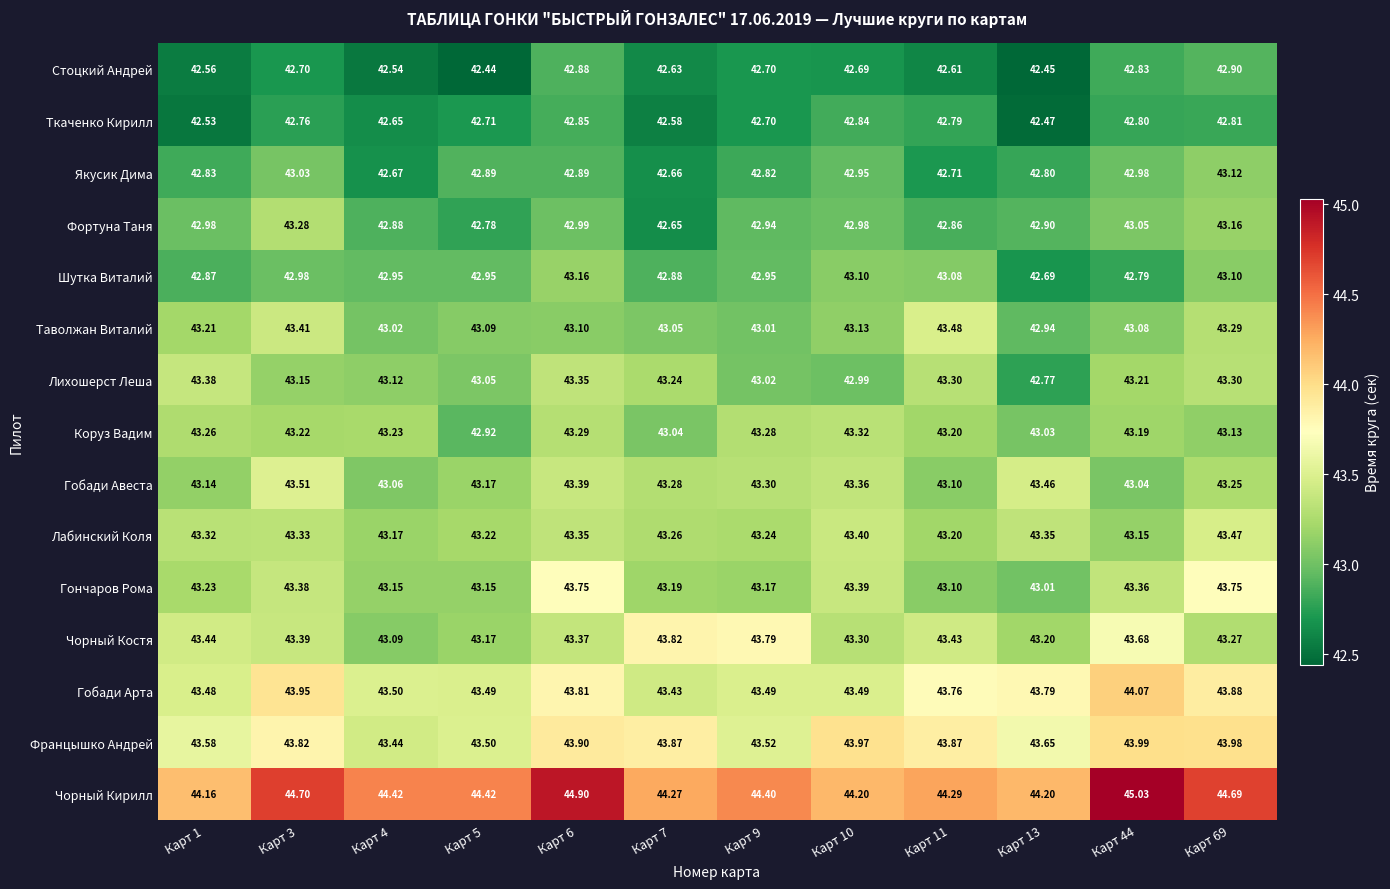

Which series has the largest range (max minus min)?

Чорный Кирилл